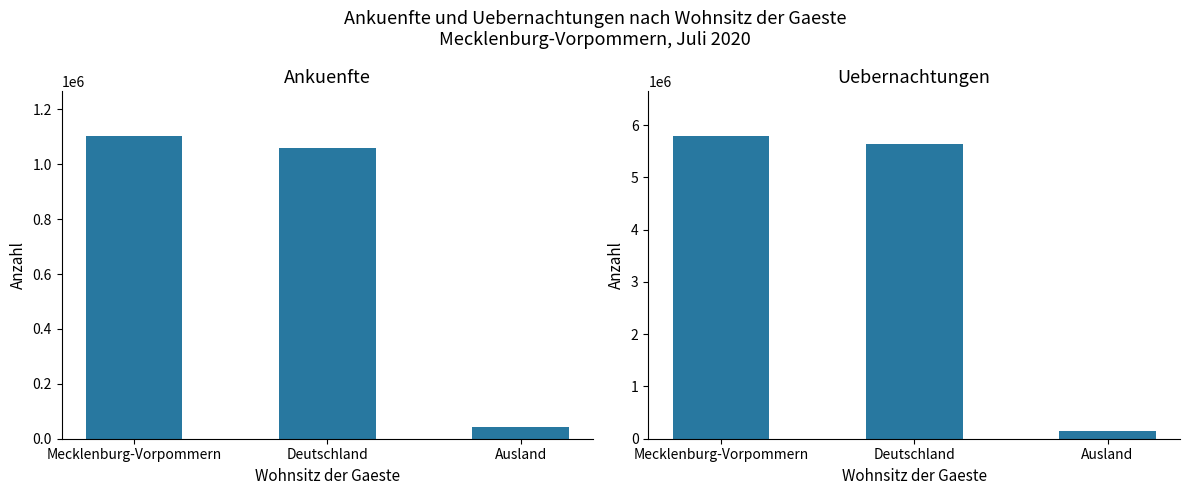

The Uebernachtungen Juli 2020 series shows 139080 at Ausland. True or false?

True